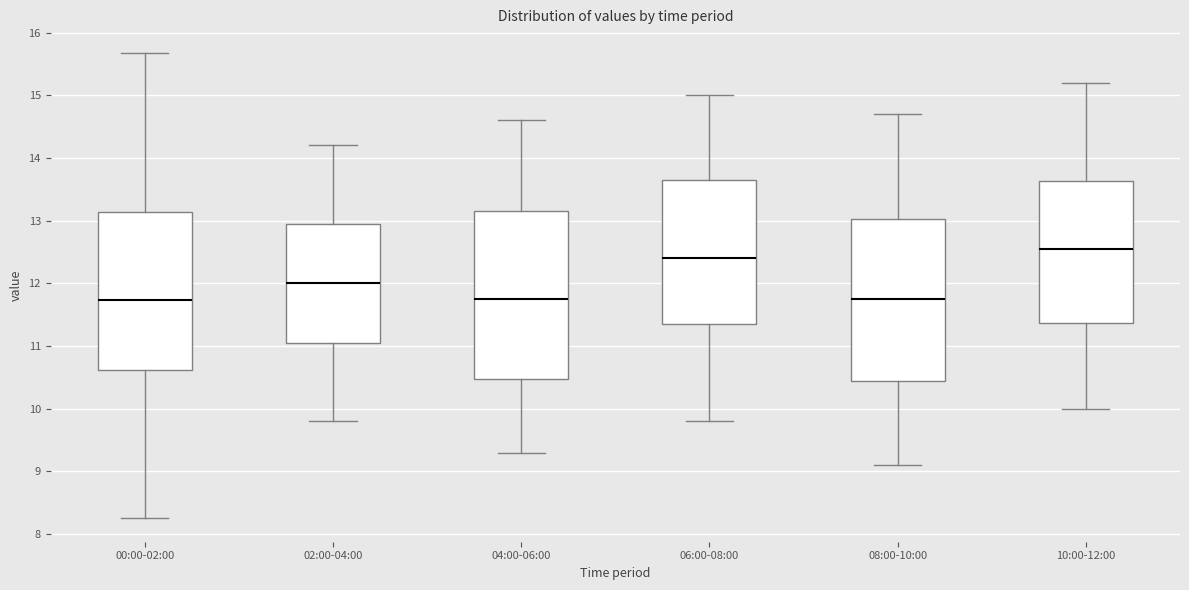

Reading left to right, transcribe this box plot: for each box, give where its median line is, the range the box spans, and where its two whiskers end, as read against the y-axis. The values are not printed on the chart, so give them approximately, as read against the axis.

00:00-02:00: median 11.7, box 10.6 to 13.1, whiskers 8.3 to 15.7
02:00-04:00: median 12.0, box 11.1 to 13.0, whiskers 9.8 to 14.2
04:00-06:00: median 11.8, box 10.5 to 13.2, whiskers 9.3 to 14.6
06:00-08:00: median 12.4, box 11.4 to 13.7, whiskers 9.8 to 15.0
08:00-10:00: median 11.8, box 10.5 to 13.0, whiskers 9.1 to 14.7
10:00-12:00: median 12.6, box 11.4 to 13.6, whiskers 10.0 to 15.2